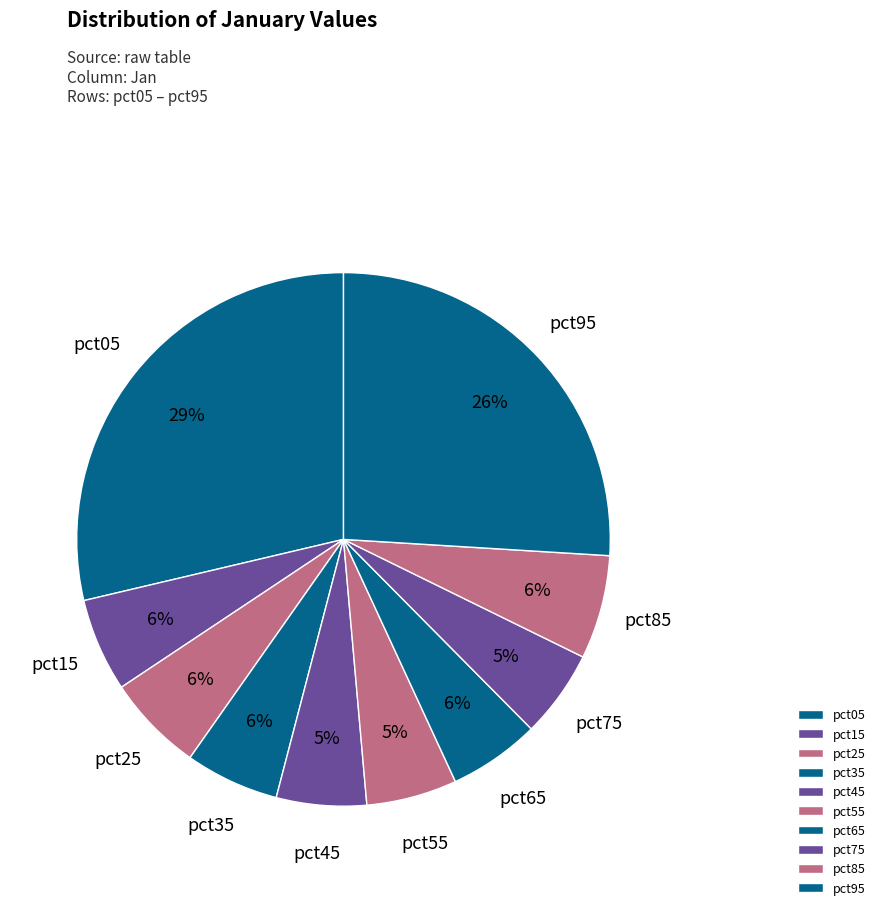

Between pct55 and pct85, which is larger?

pct85